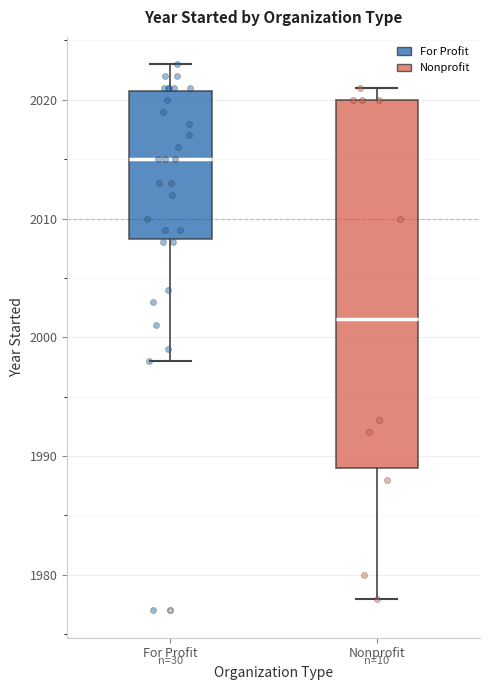

Which box's median line is the highest?

For Profit